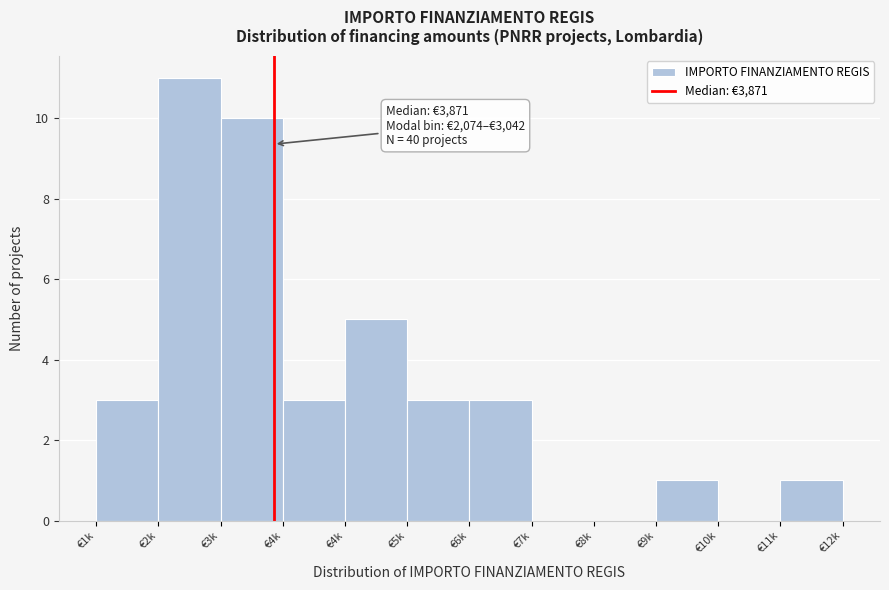

How many data points does each series have?

12